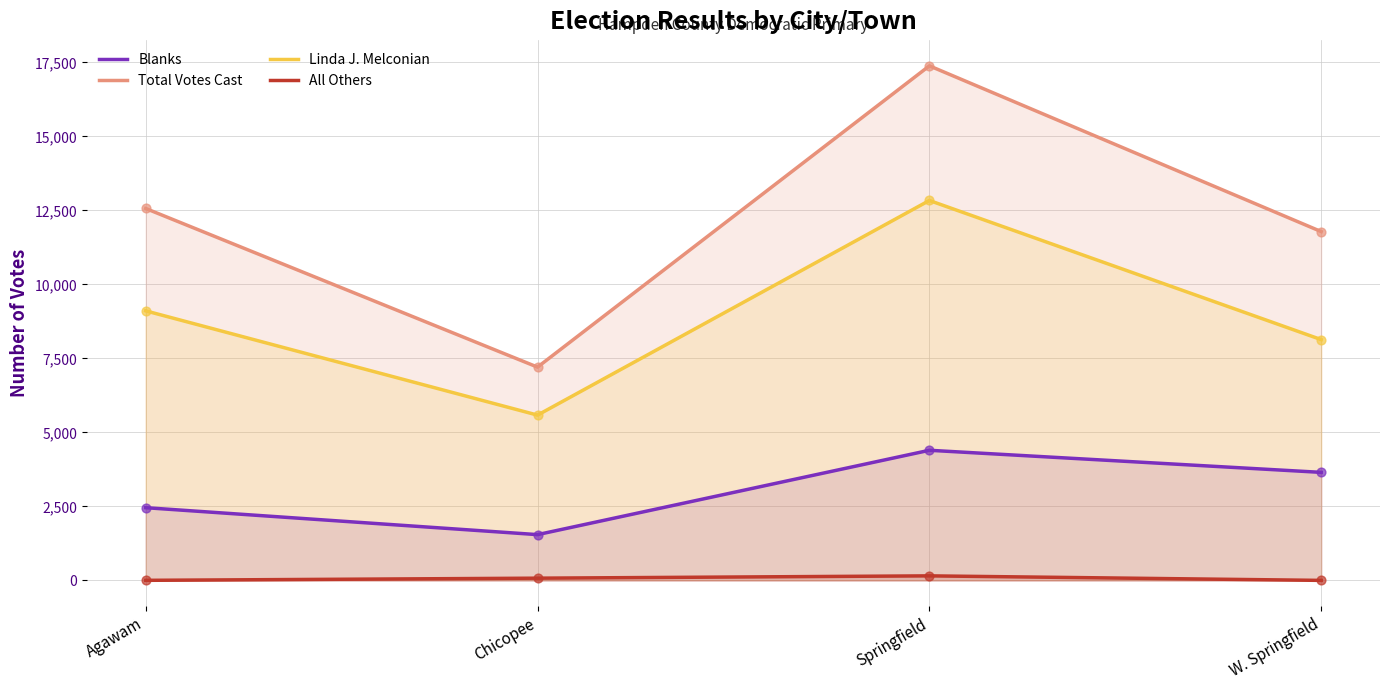

What is the total value across all series at Chicopee?

14408